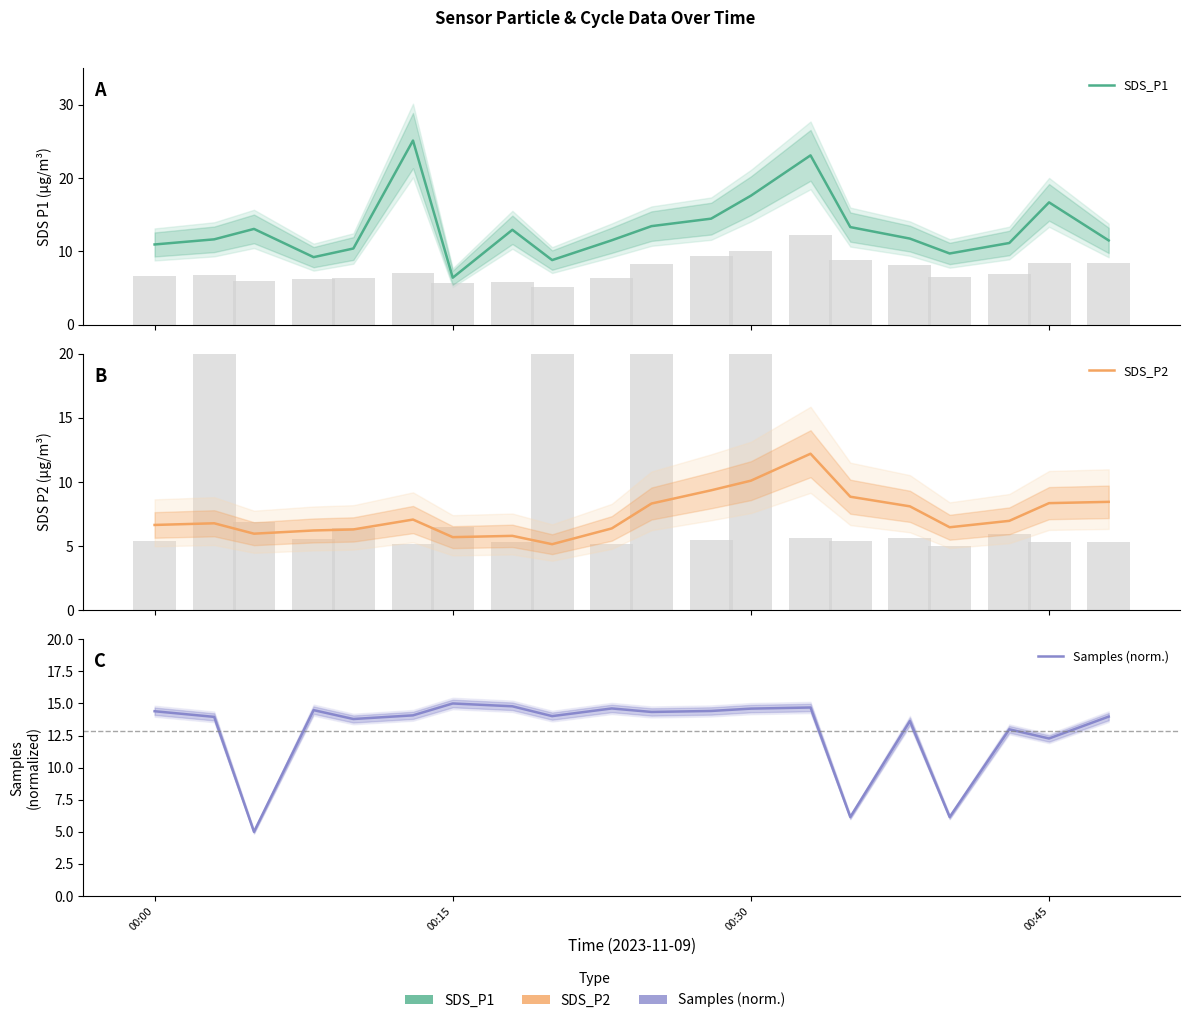

How many values in the SDS_P2 series exceed 6?

16